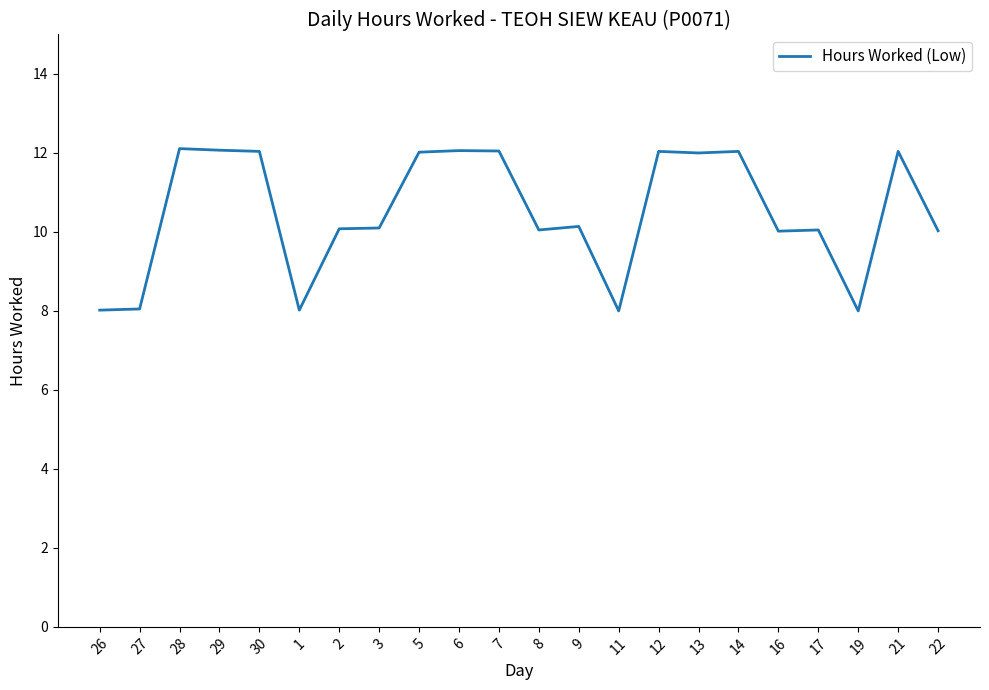

What is the change in value from 11 to 14?

+4.0